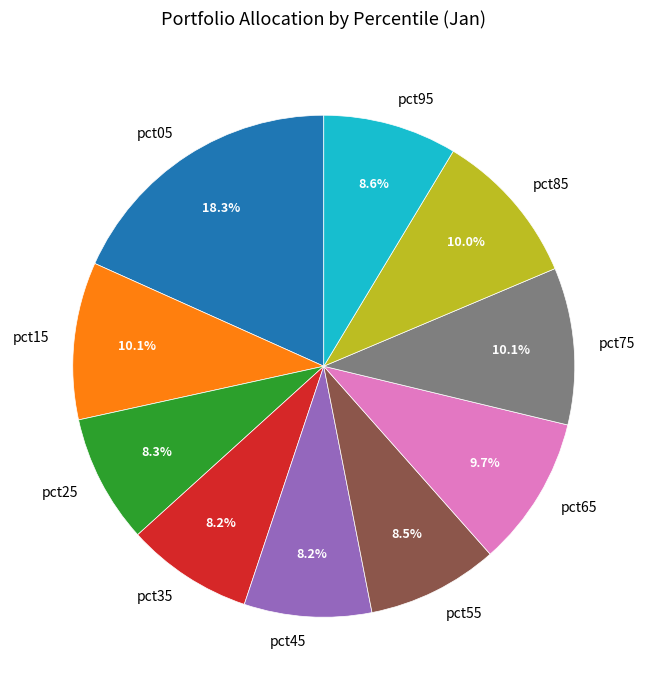

True or false: pct35 accounts for 19% of the total.

False